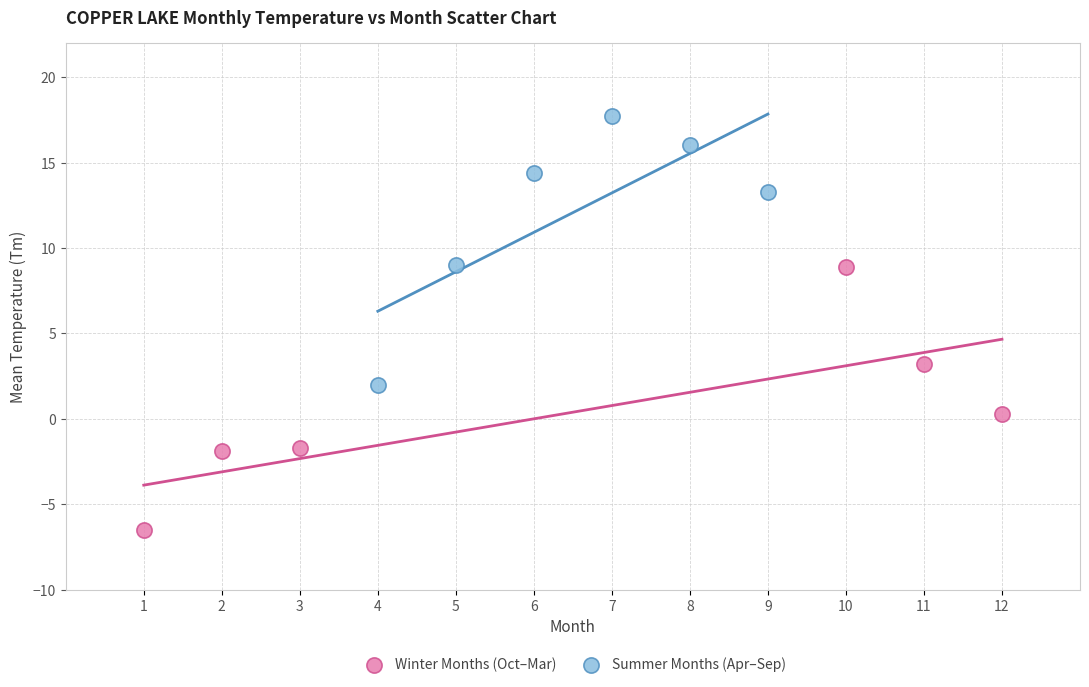

Which series reaches the maximum Y coordinate?

Summer Months (Apr–Sep)